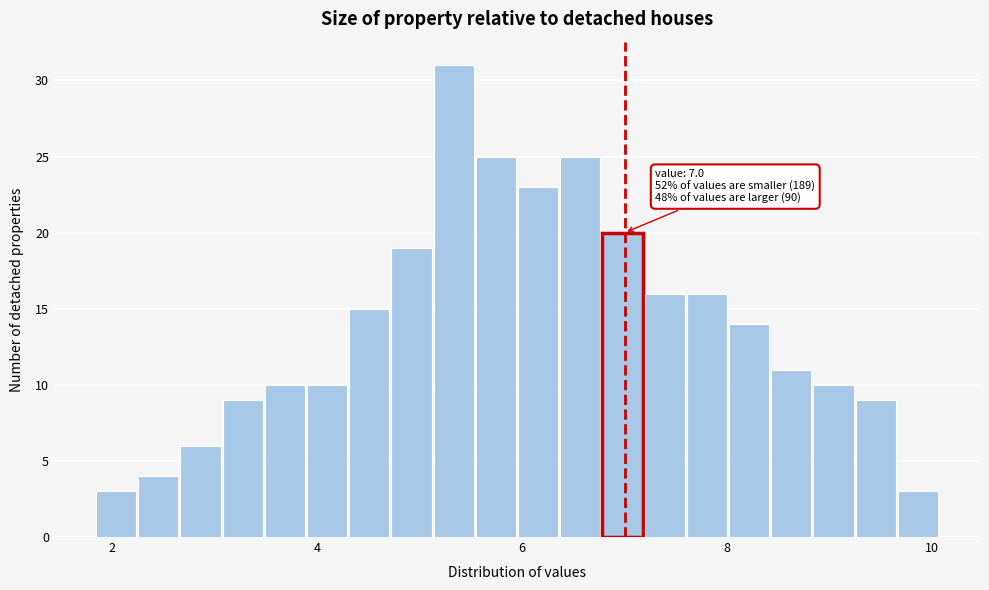

Read against the x-axis, roughly where is the centre of the tallest bar?

5.4